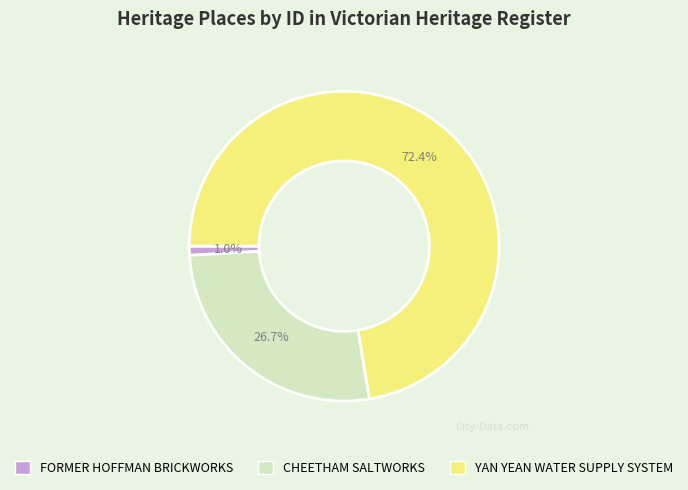

To the nearest percent, what percentage of the pie is FORMER HOFFMAN BRICKWORKS?

1%